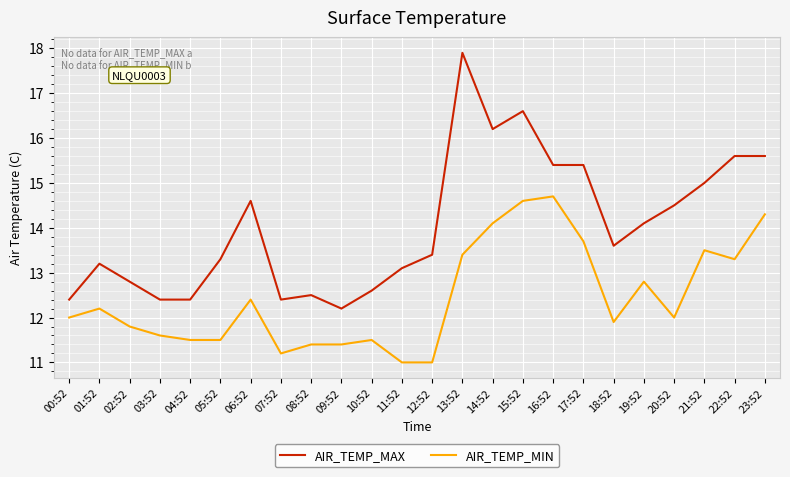

What is the sum of all AIR_TEMP_MIN values?

298.8